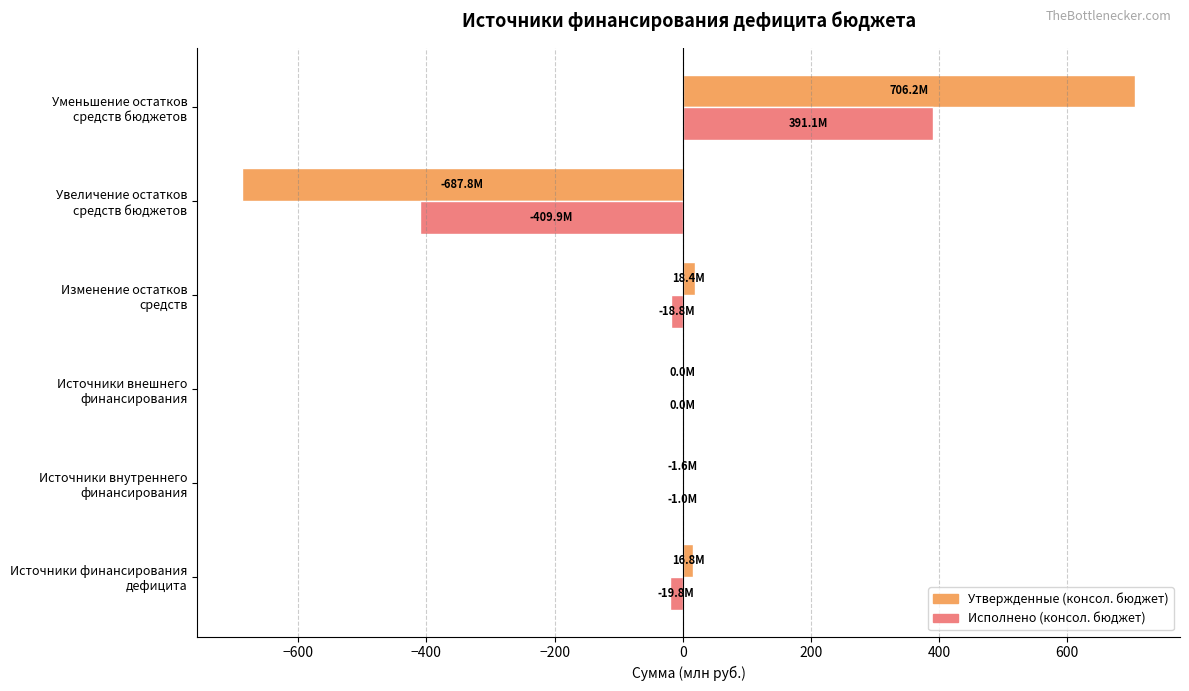

What is the maximum value for Исполнено (консол. бюджет)?

391.1